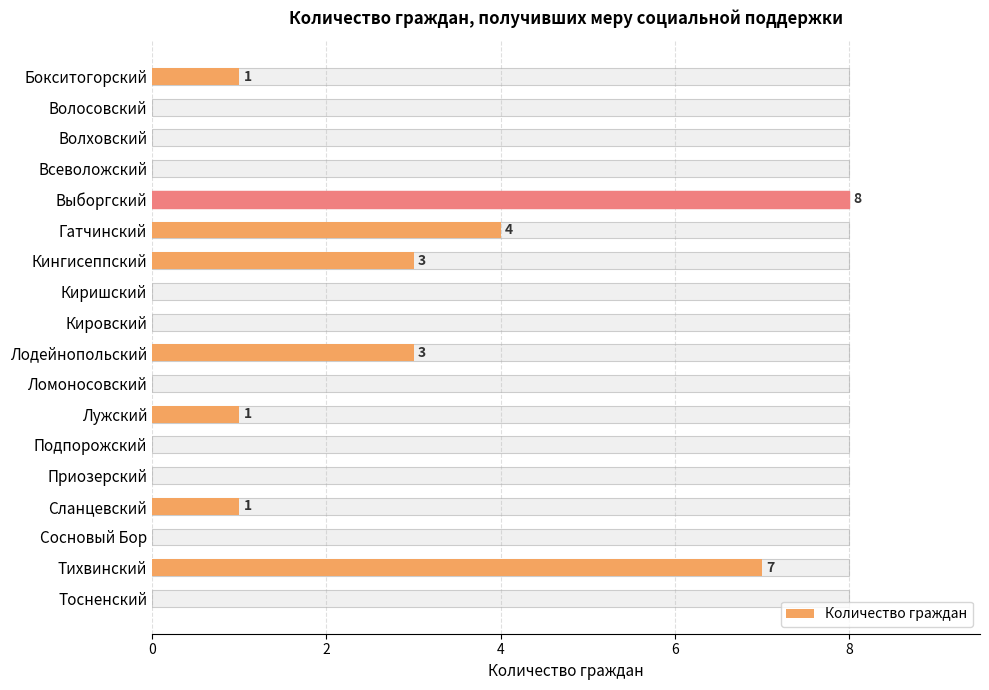

Does the chart contain stacked bars?

No